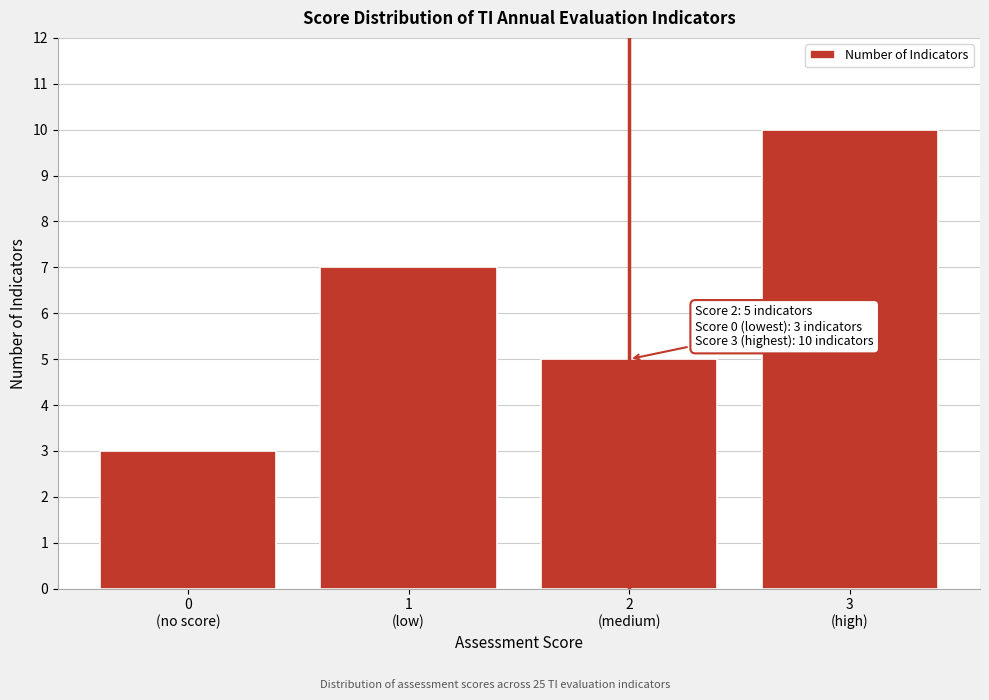

Reading left to right, list all the values displayed in this chart.

3	7	5	10